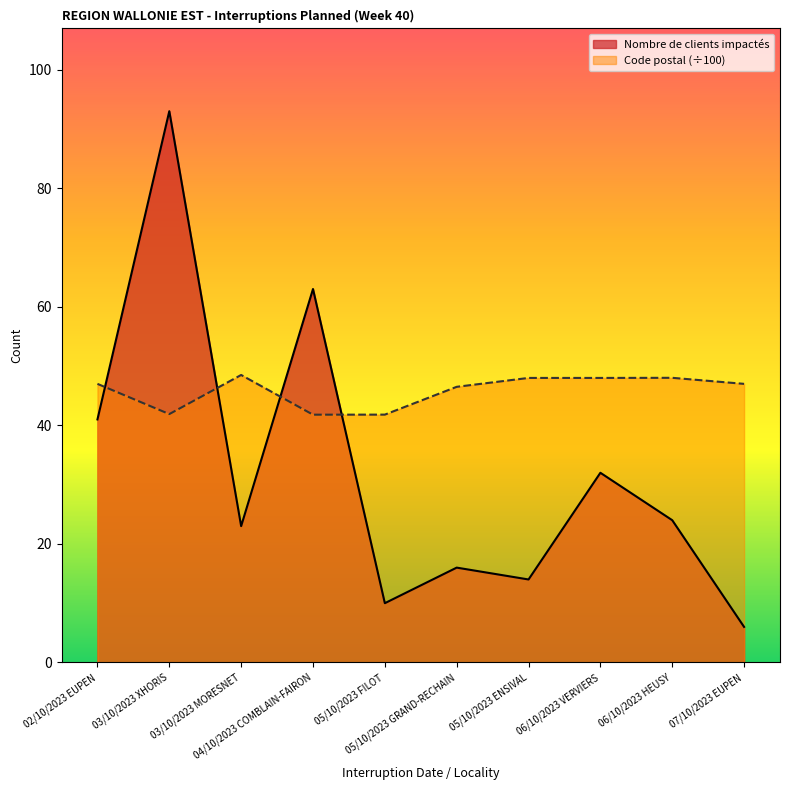

True or false: Code postal and Nombre de clients impactés intersect in this chart.

True